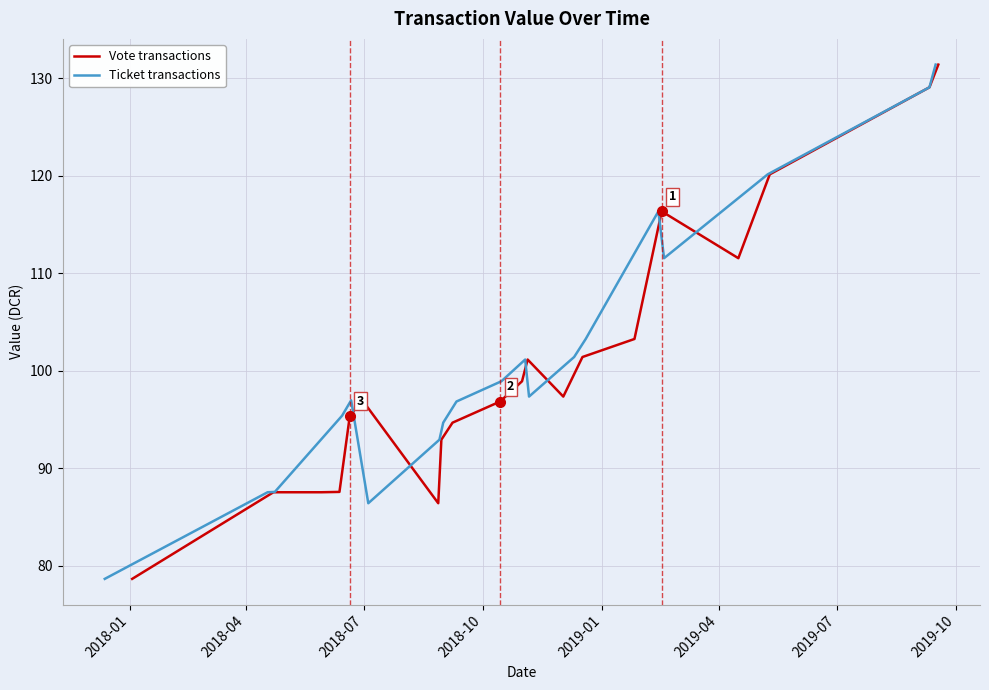

What is the minimum value for Vote transactions?

78.7